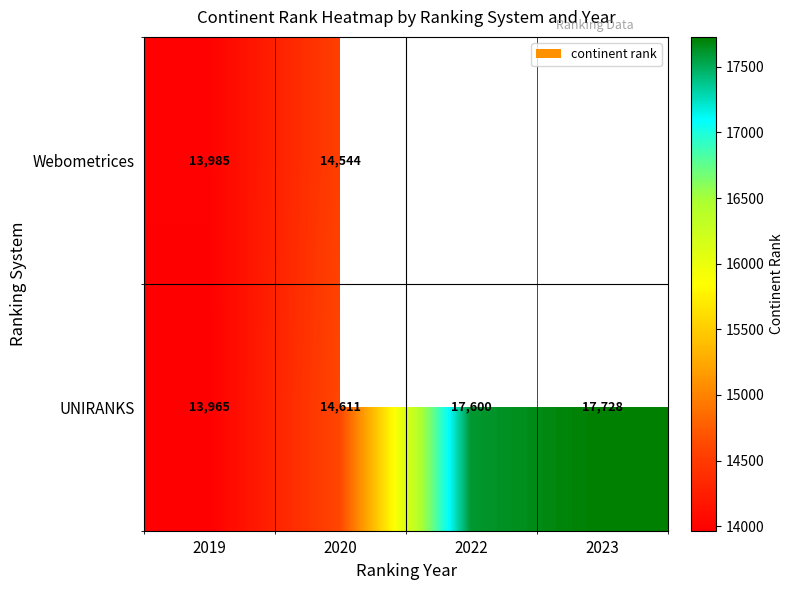

What is the difference between the highest and lowest values at 2020?

67